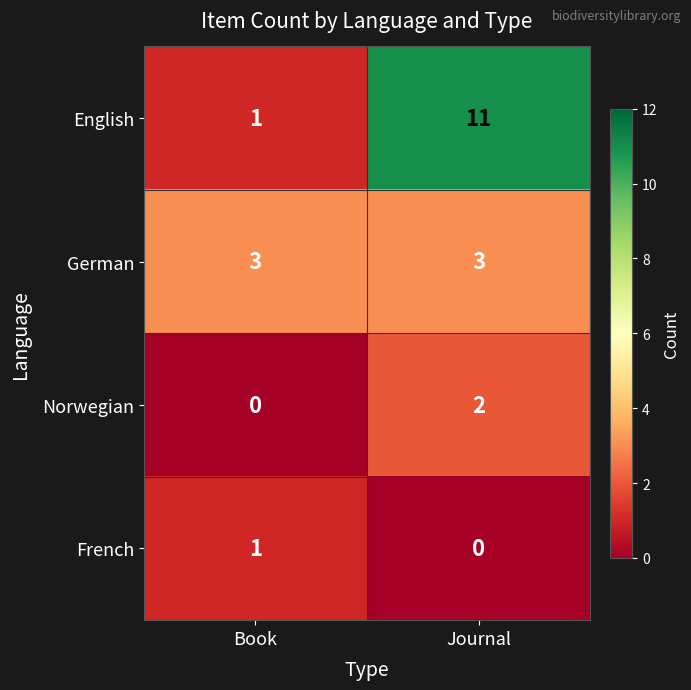

What is the highest value of the German series?

3